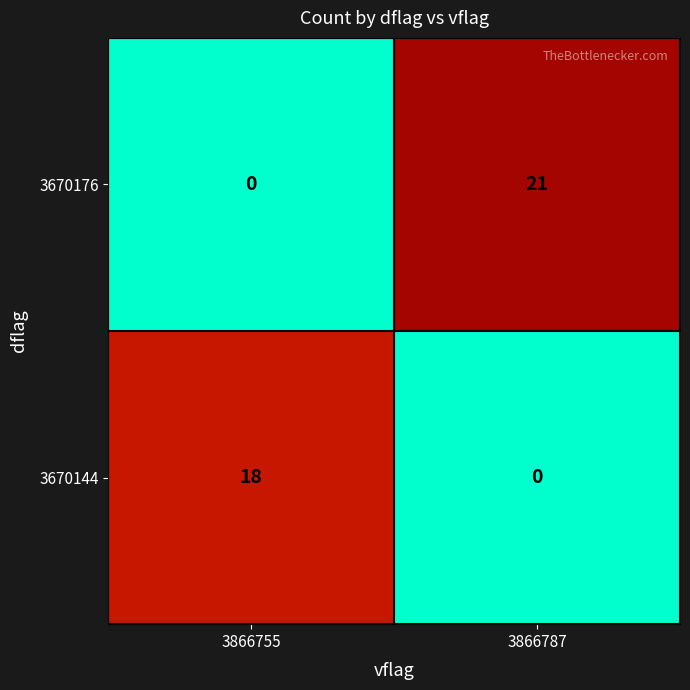

What is the difference between the highest and lowest values at 3866755?

18